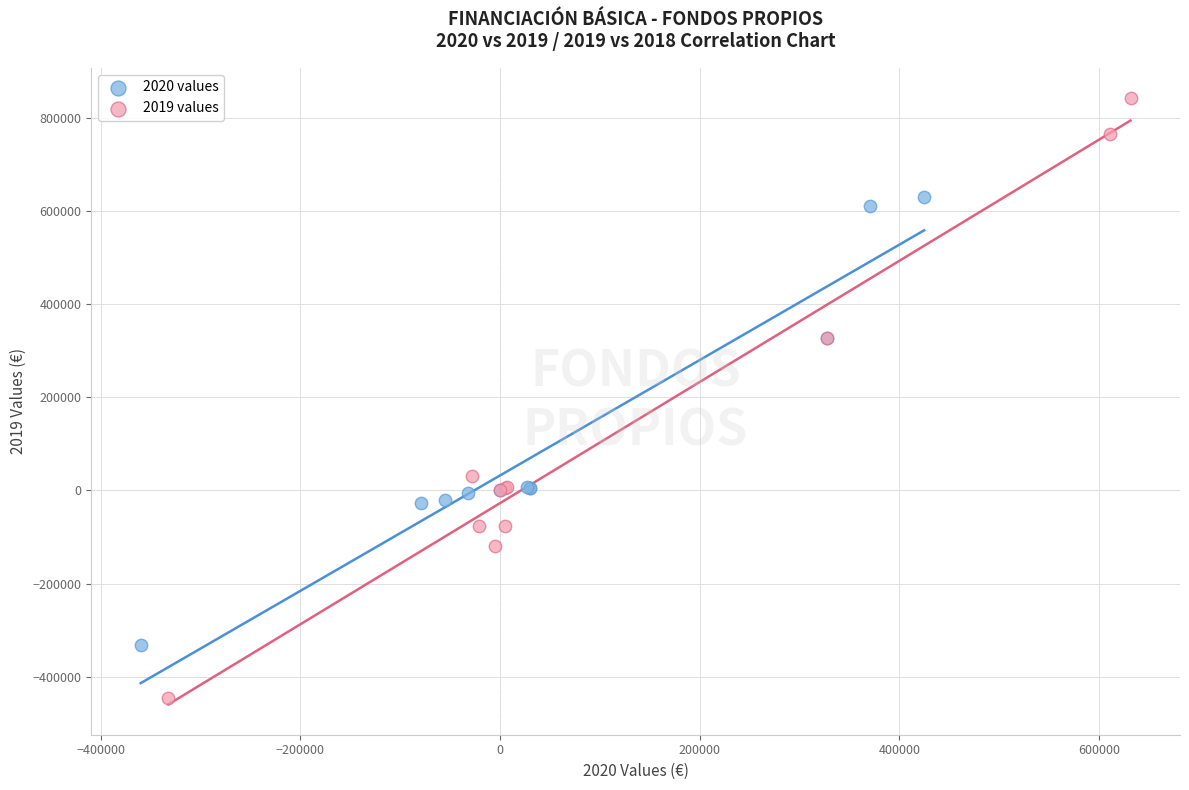

Which series reaches the minimum Y coordinate?

2019 values